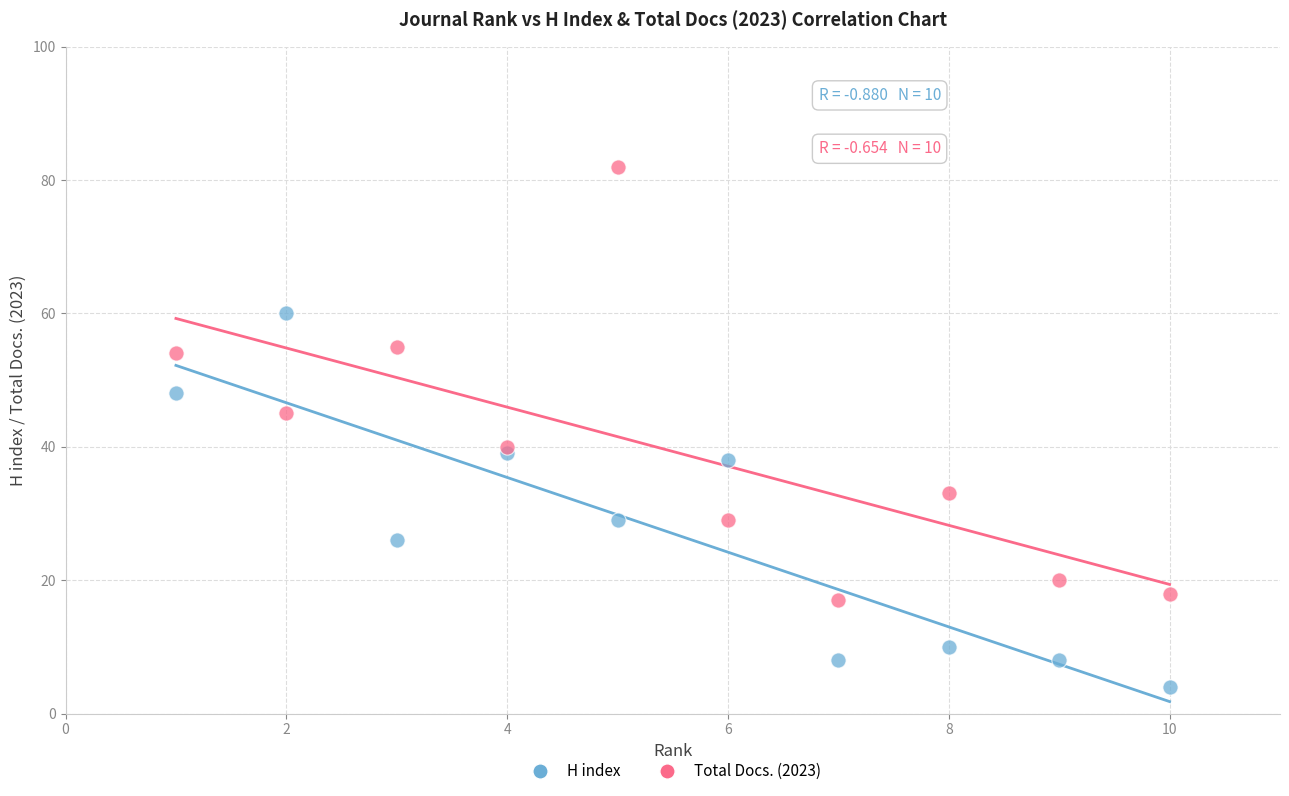

Which series reaches the maximum Y coordinate?

Total Docs. (2023)